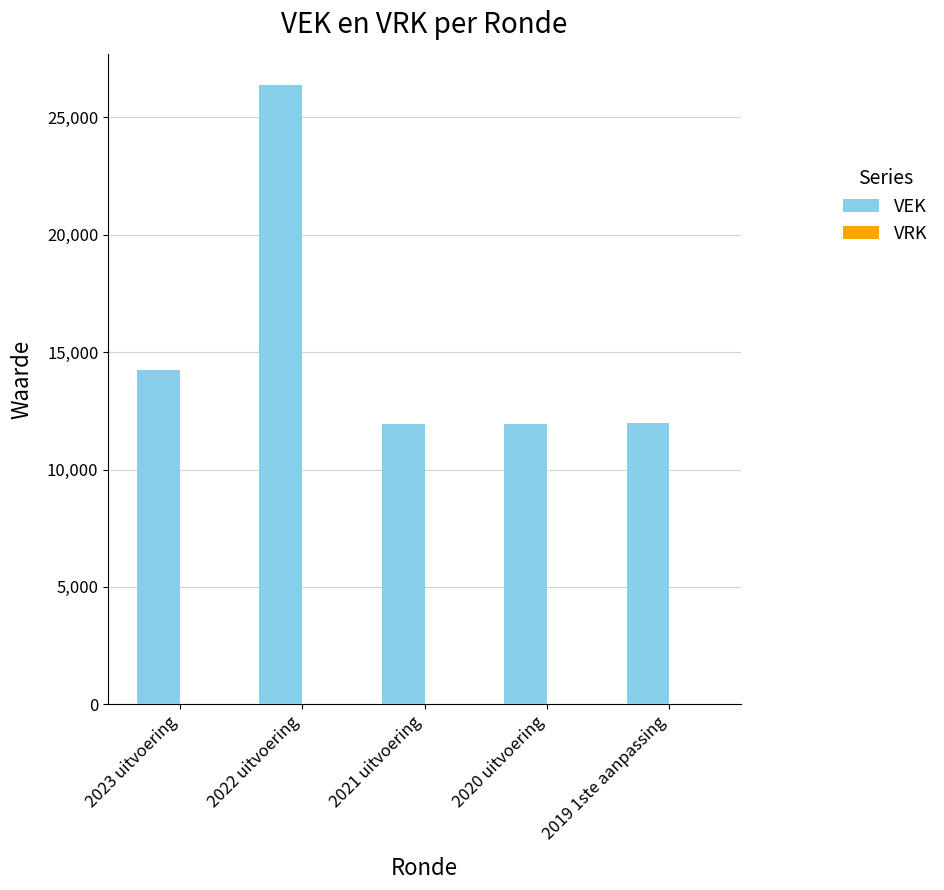

What is the label of the 5th bar from the left?

2019 1ste aanpassing